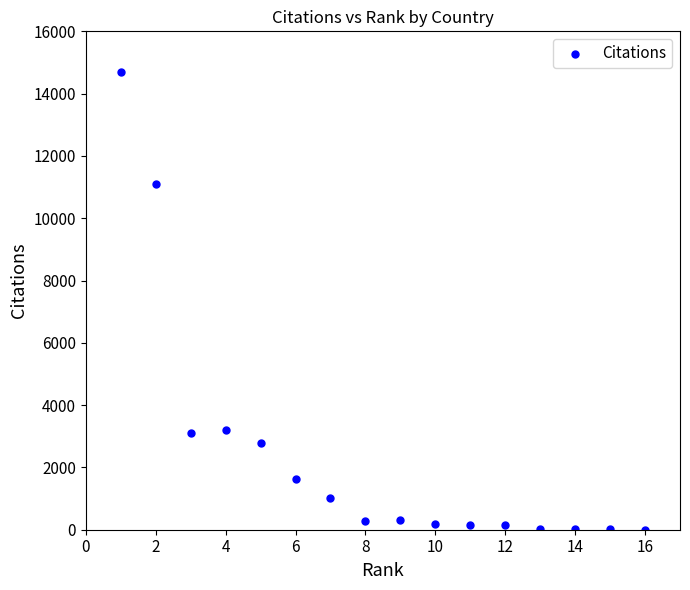

What Y value in the scatter plot is closest to 7354?

11095